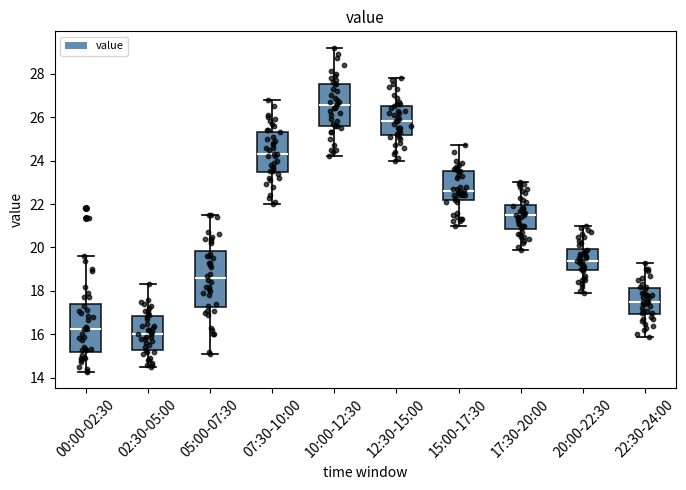

Where does the upper whisker of the box for 10:00-12:30 end on the y-axis? The values are not printed on the chart, so give them approximately, as read against the axis.

29.2